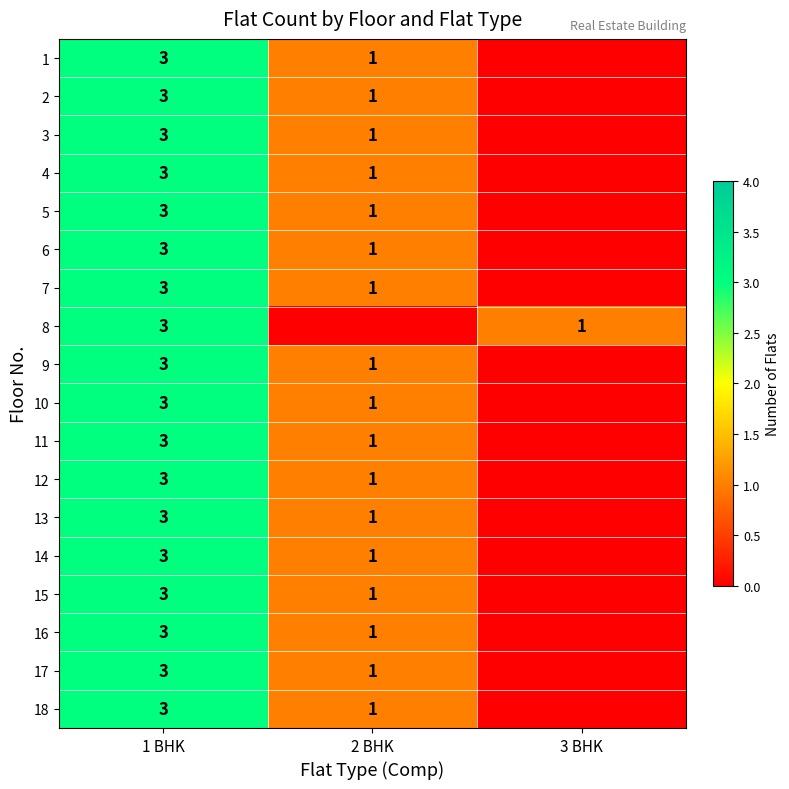

The value of 18 at 2 BHK is 1. True or false?

True